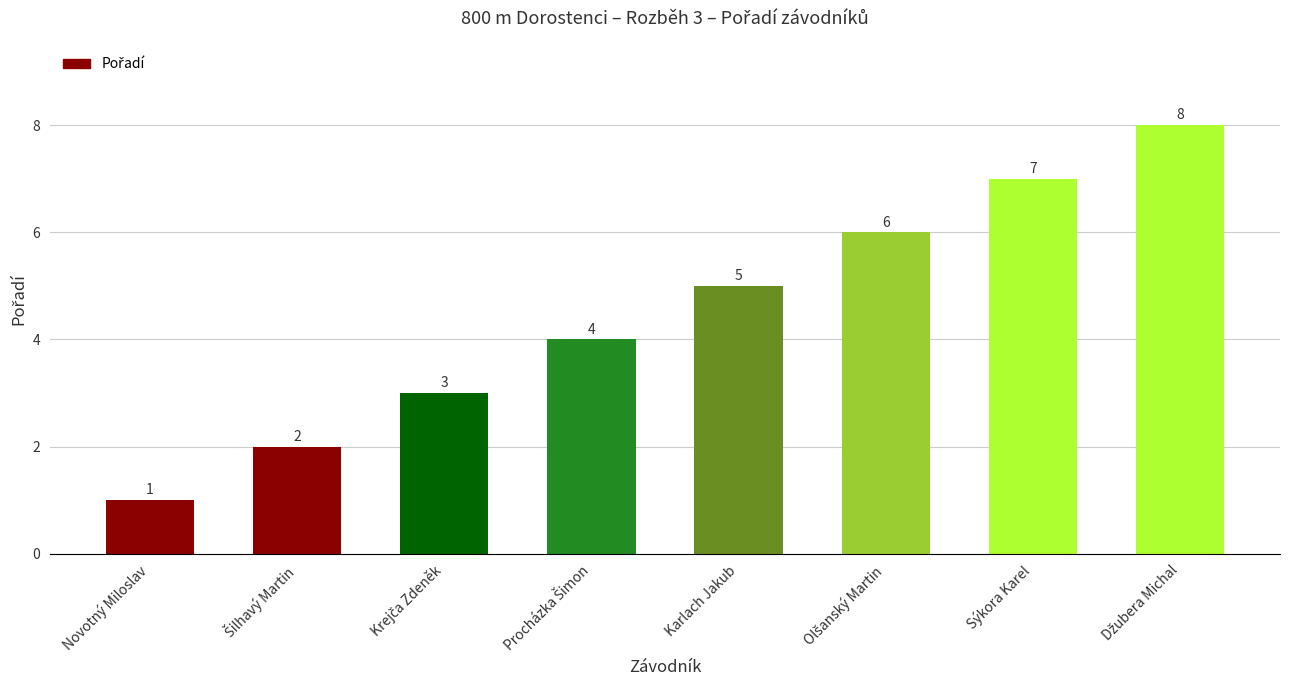

What is the value of the 8th bar from the left?

8